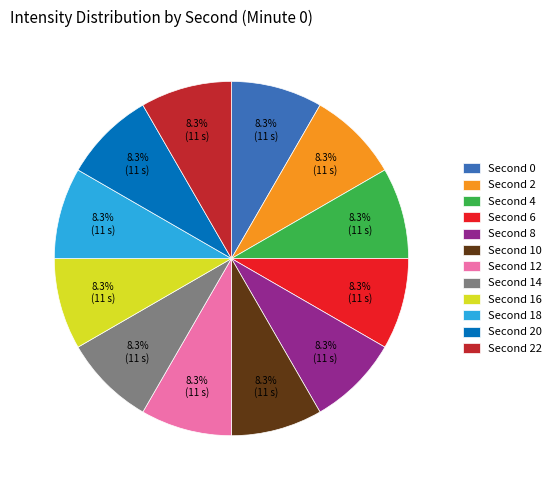

How many segments does this pie chart have?

12